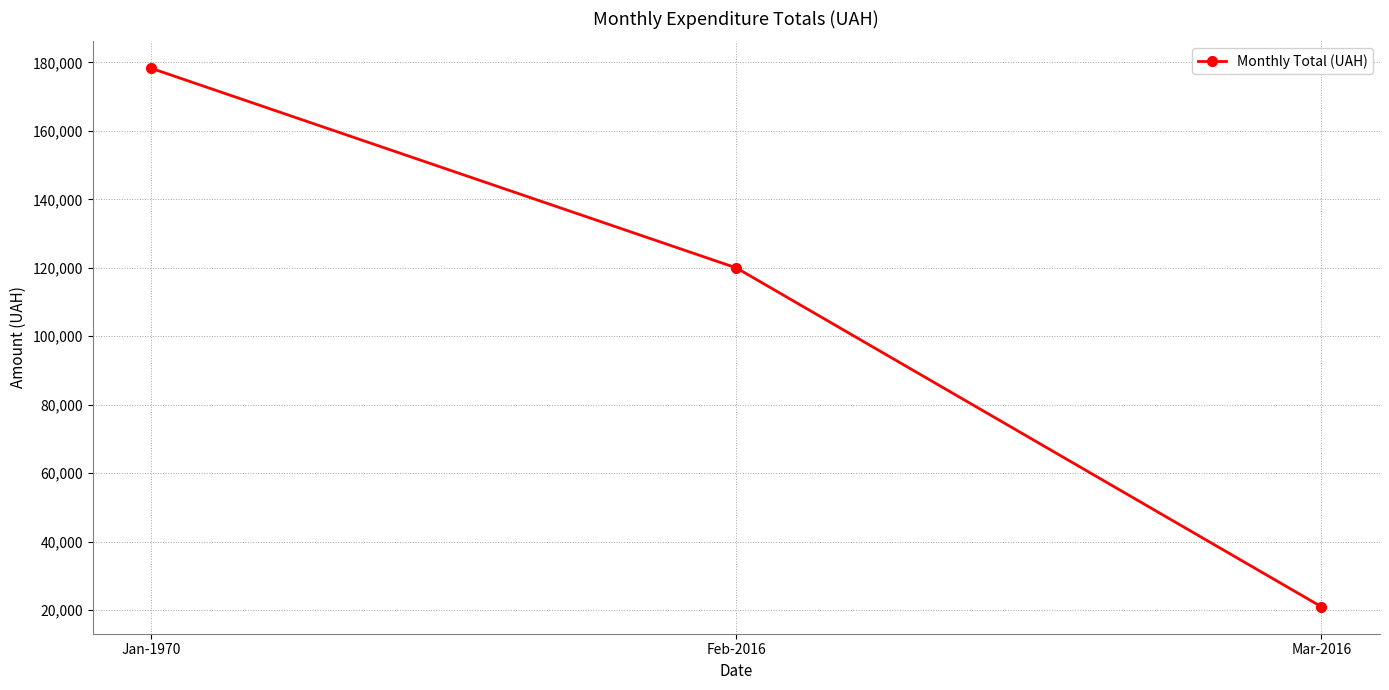

Reading left to right, what are all the values shown in this chart?

178302.0	119979.0	20960.1